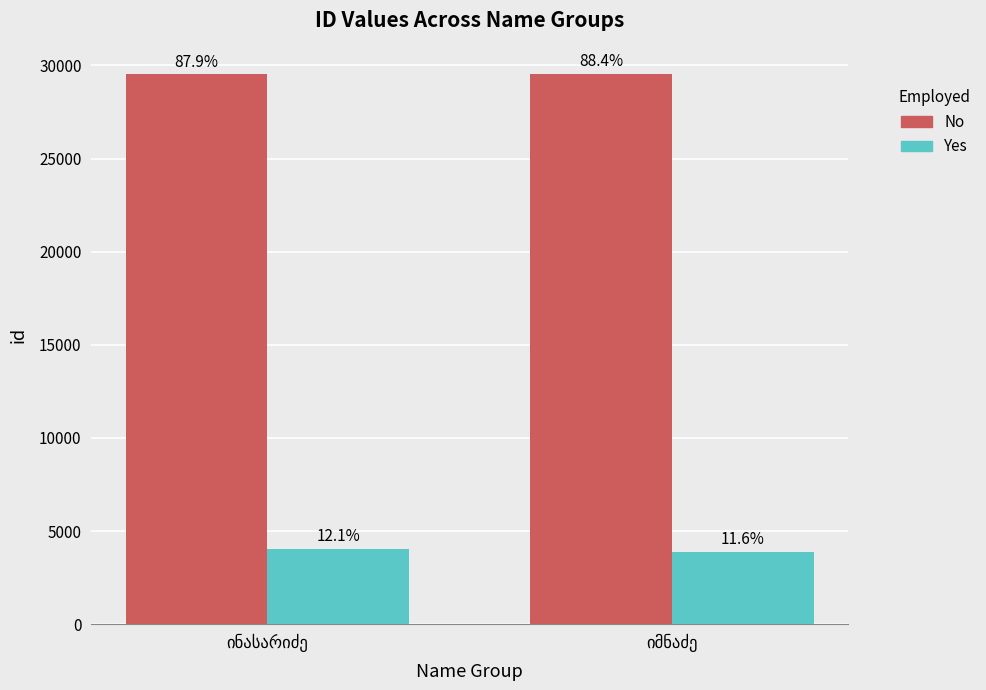

Does the chart contain stacked bars?

No